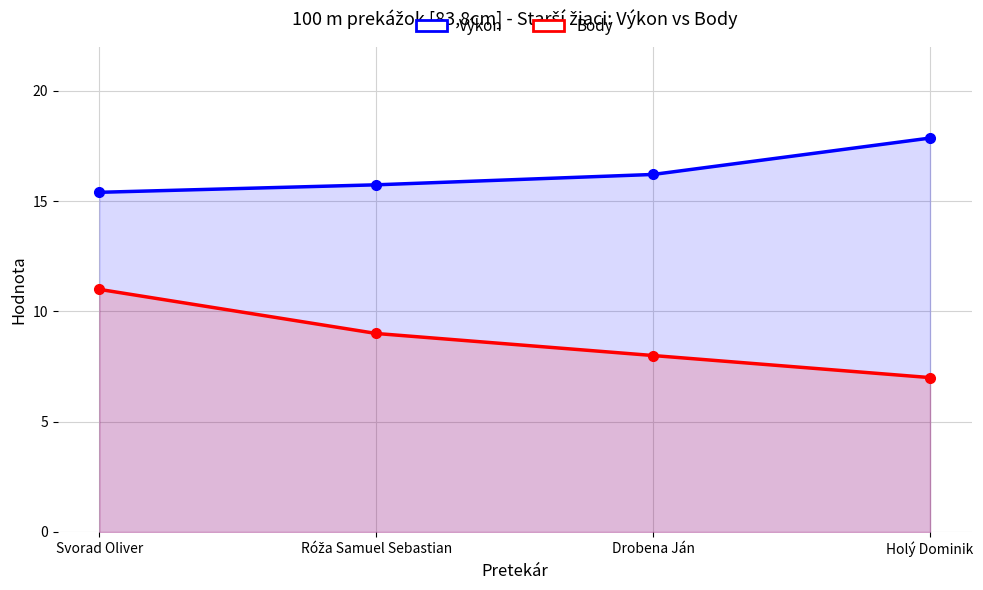

Is it true that Výkon equals 24.7 at Drobena Ján?

False